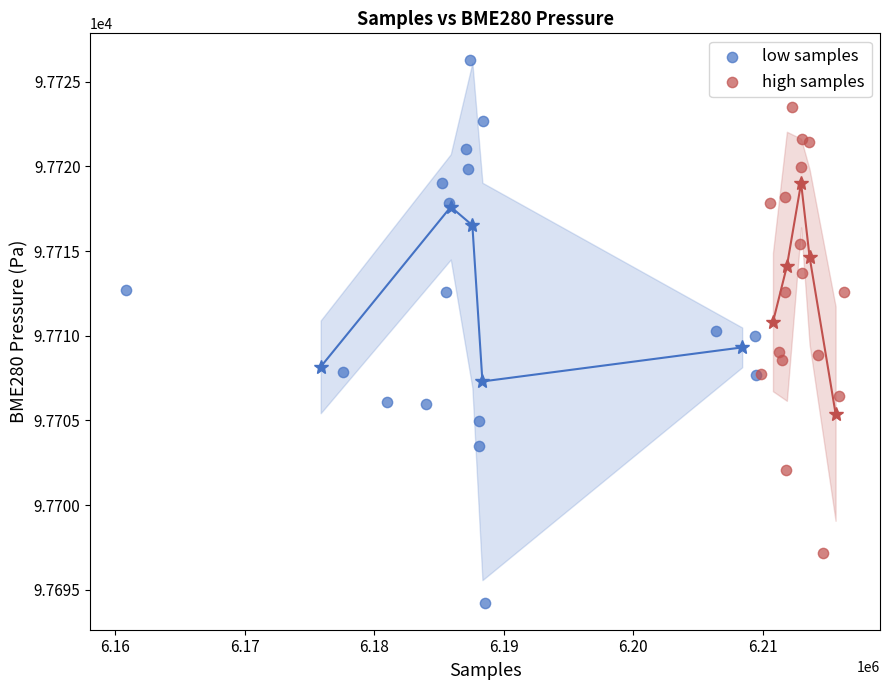

Which series reaches the minimum Y coordinate?

low samples